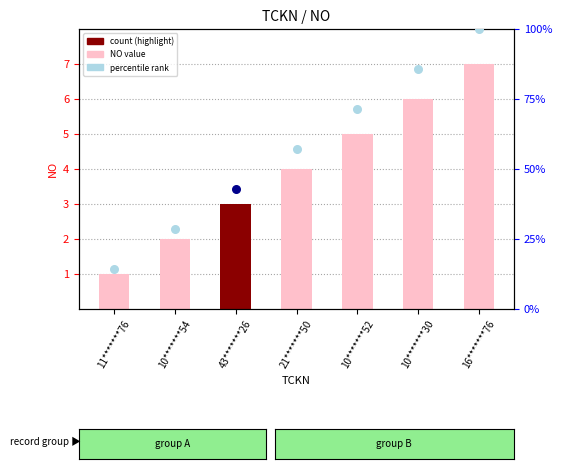

What is the ratio of the value at 16*******76 to the value at 11*******76?

7.0